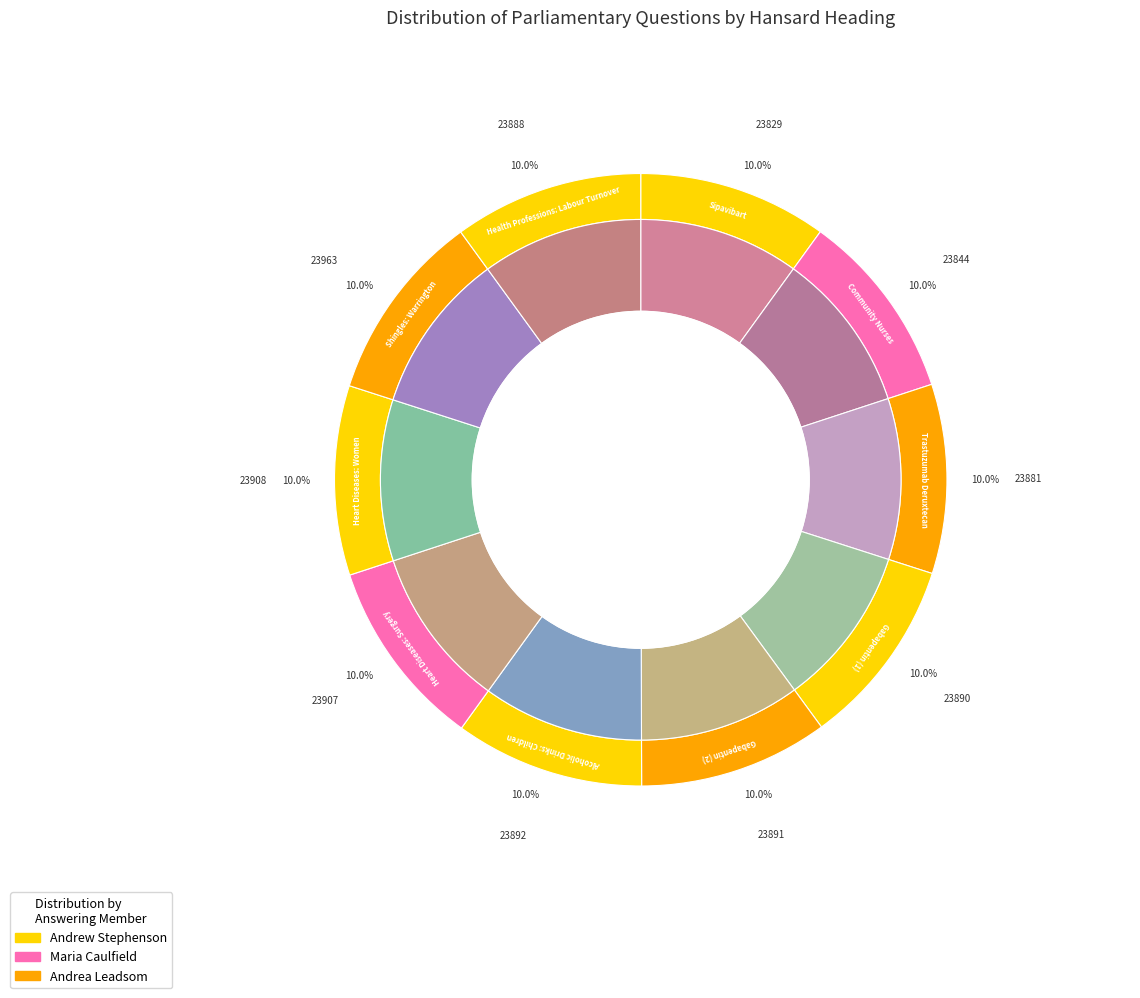

How much of the chart is everything except Heart Diseases: Surgery?

90.0%